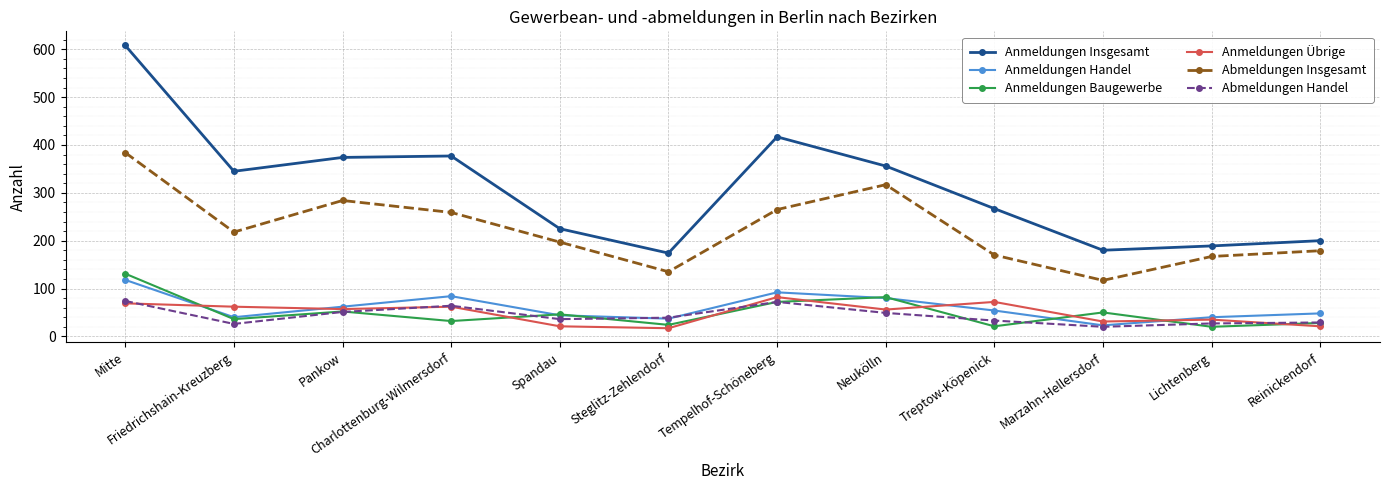

How many data points does each series have?

12